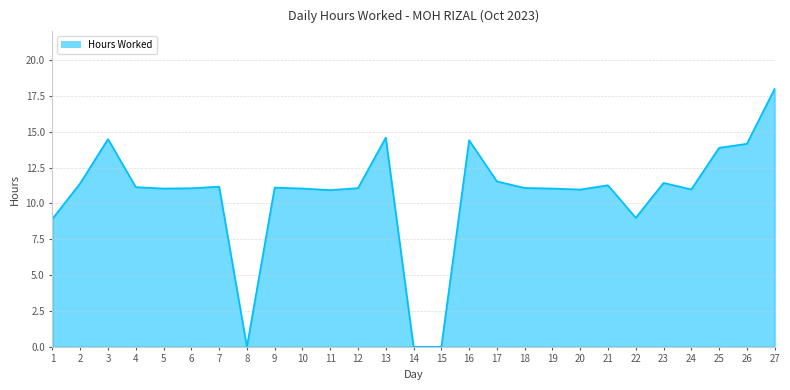

At which category does the chart reach its peak across all series?

27